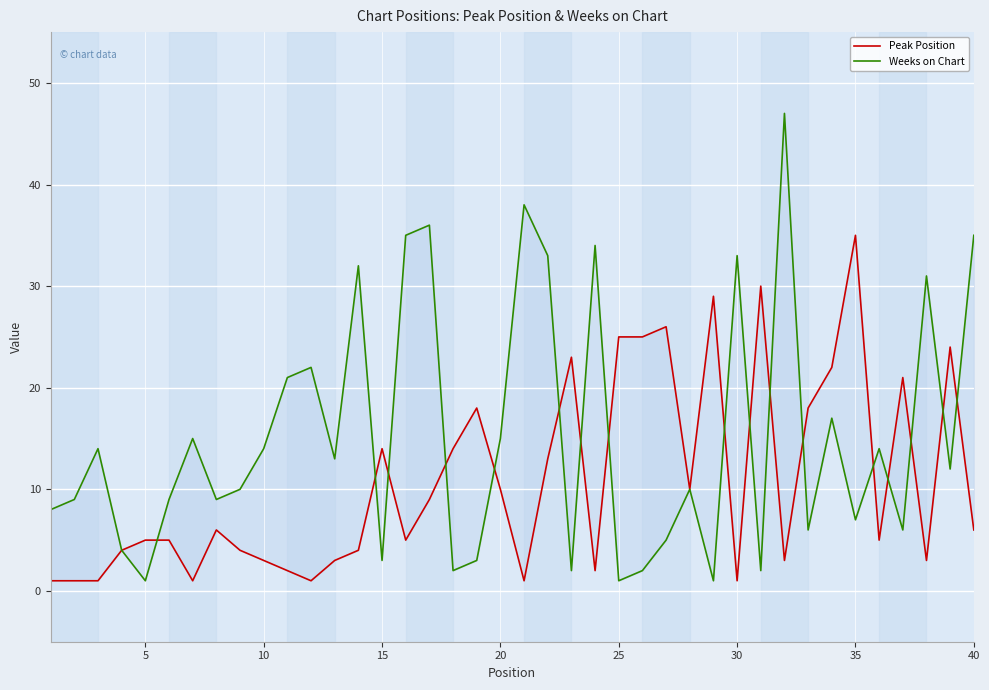

At how many categories does at least one series exceed 17?

24